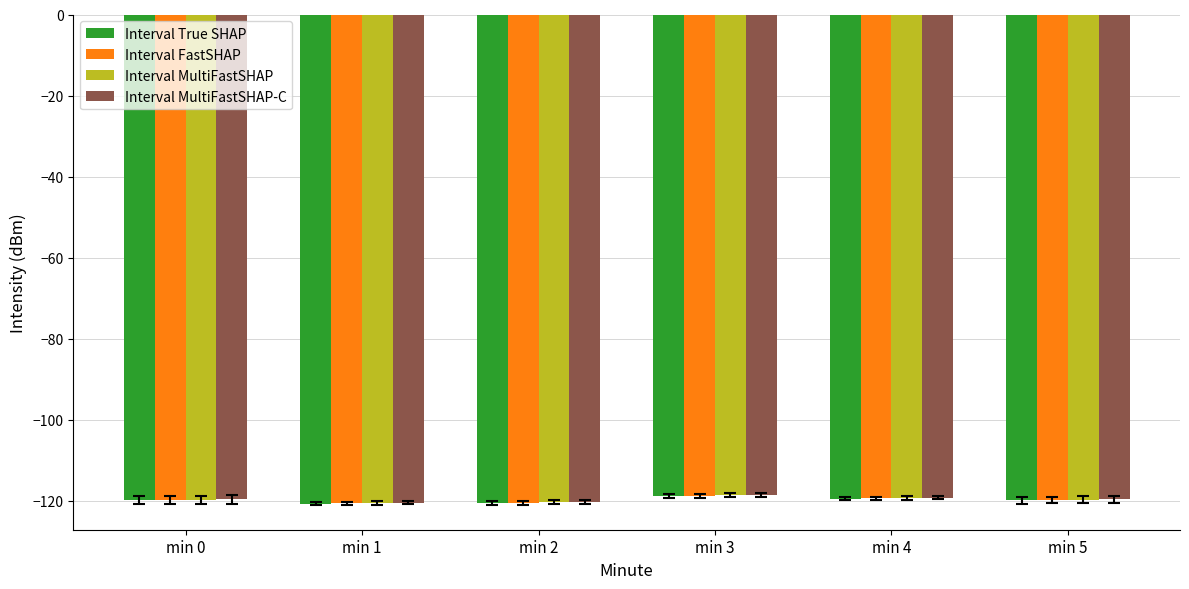

Is it true that Interval MultiFastSHAP equals -67.1 at min 4?

False